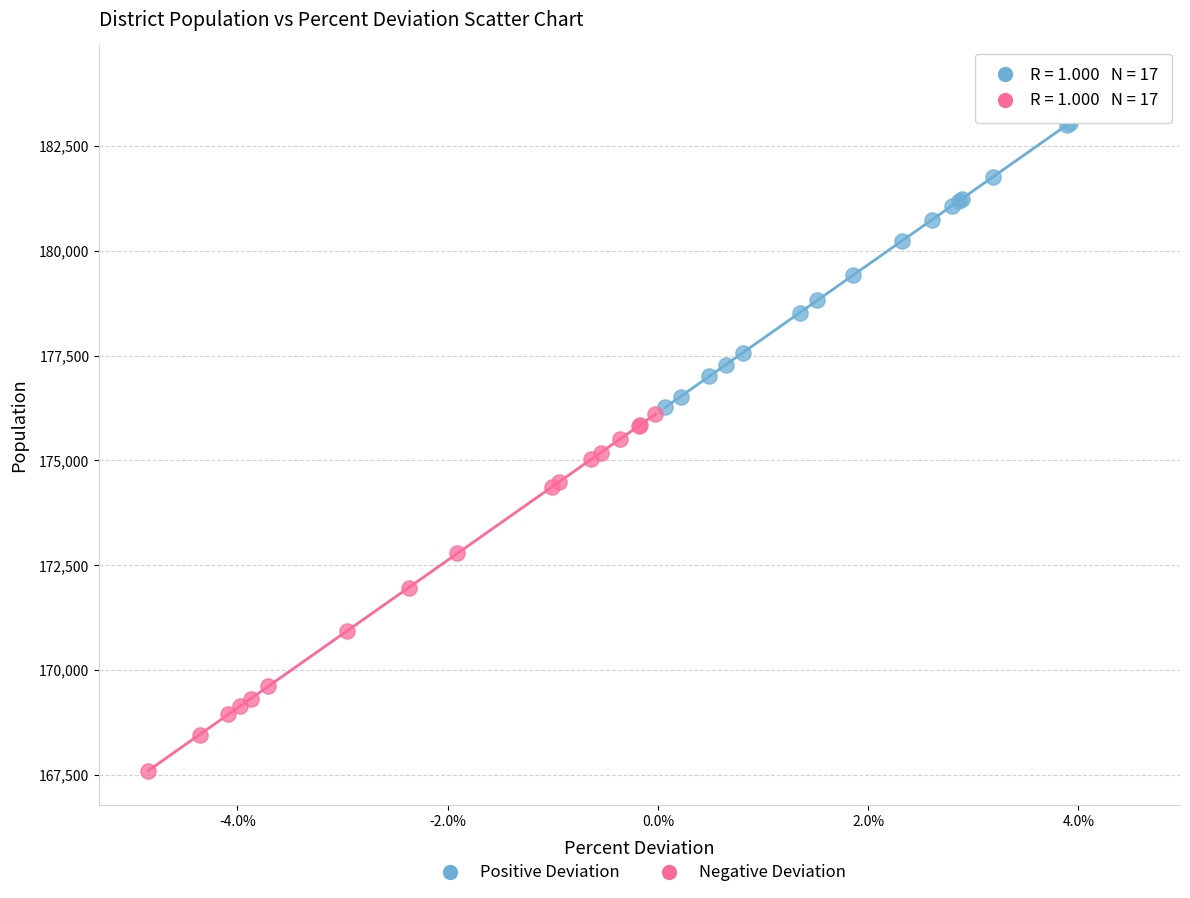

What are all the series names shown in the legend?

Positive Deviation, Negative Deviation